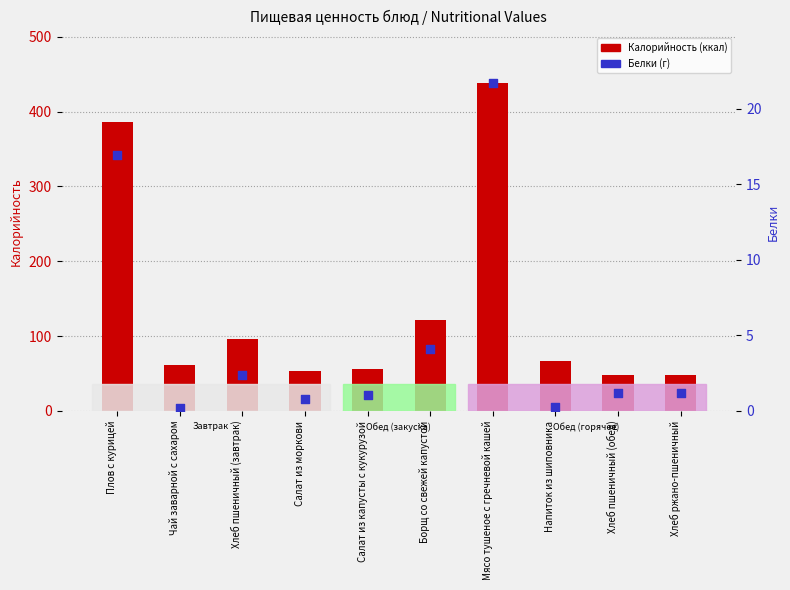

Which series has the largest total across all categories?

Калорийность